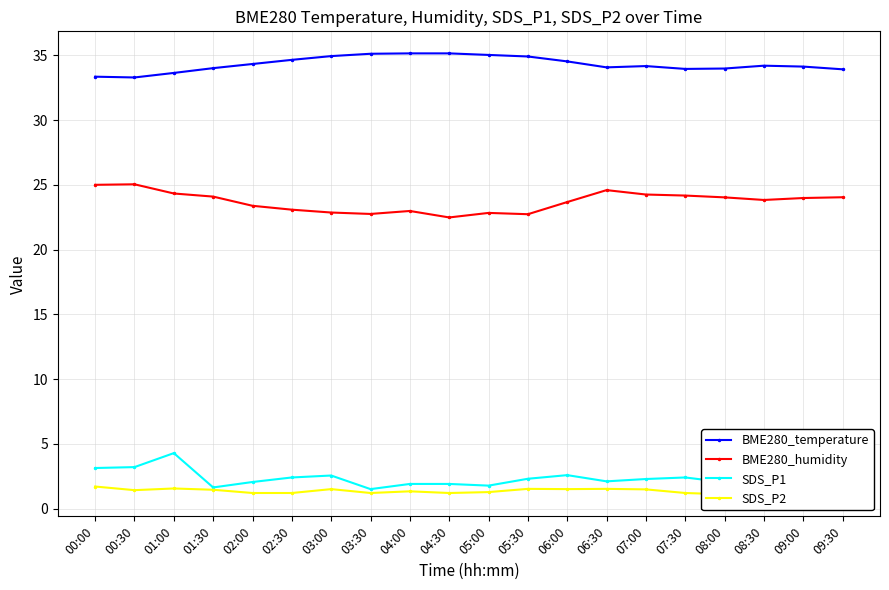

Reading left to right, transcribe all the data shown in this chart.

BME280_temperature: 00:00=33.4	00:30=33.3	01:00=33.6	01:30=34.0	02:00=34.3	02:30=34.6	03:00=34.9	03:30=35.1	04:00=35.1	04:30=35.1	05:00=35.0	05:30=34.9	06:00=34.5	06:30=34.1	07:00=34.2	07:30=34.0	08:00=34.0	08:30=34.2	09:00=34.1	09:30=33.9
BME280_humidity: 00:00=25.0	00:30=25.0	01:00=24.3	01:30=24.1	02:00=23.4	02:30=23.1	03:00=22.9	03:30=22.8	04:00=23.0	04:30=22.5	05:00=22.8	05:30=22.7	06:00=23.7	06:30=24.6	07:00=24.2	07:30=24.2	08:00=24.0	08:30=23.8	09:00=24.0	09:30=24.0
SDS_P1: 00:00=3.1	00:30=3.2	01:00=4.3	01:30=1.6	02:00=2.0	02:30=2.4	03:00=2.5	03:30=1.5	04:00=1.9	04:30=1.9	05:00=1.8	05:30=2.3	06:00=2.6	06:30=2.1	07:00=2.3	07:30=2.4	08:00=2.0	08:30=2.5	09:00=1.8	09:30=3.3
SDS_P2: 00:00=1.7	00:30=1.4	01:00=1.6	01:30=1.4	02:00=1.2	02:30=1.2	03:00=1.5	03:30=1.2	04:00=1.3	04:30=1.2	05:00=1.3	05:30=1.5	06:00=1.5	06:30=1.5	07:00=1.5	07:30=1.2	08:00=1.1	08:30=1.4	09:00=1.5	09:30=2.1